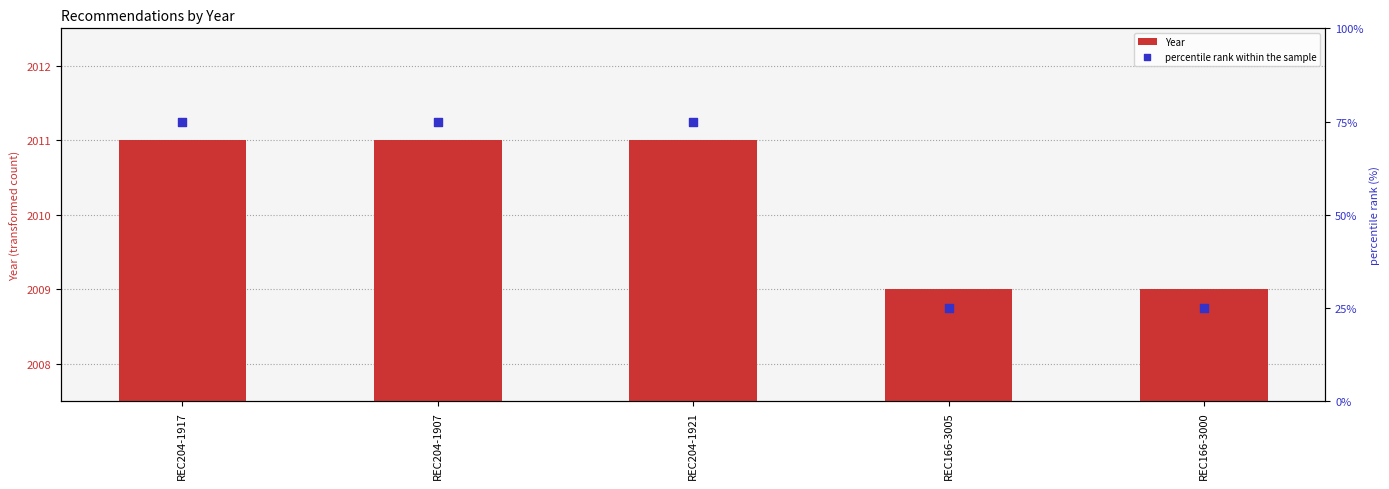

Which series has the widest spread of Y values?

percentile rank within the sample